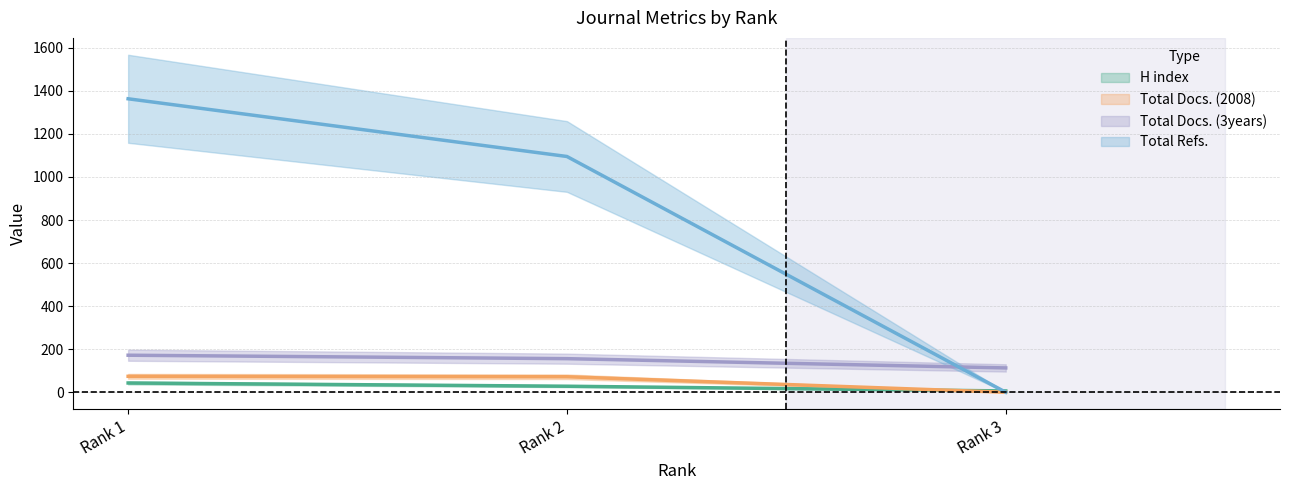

The Total Refs. series shows 1095 at Rank 2. True or false?

True